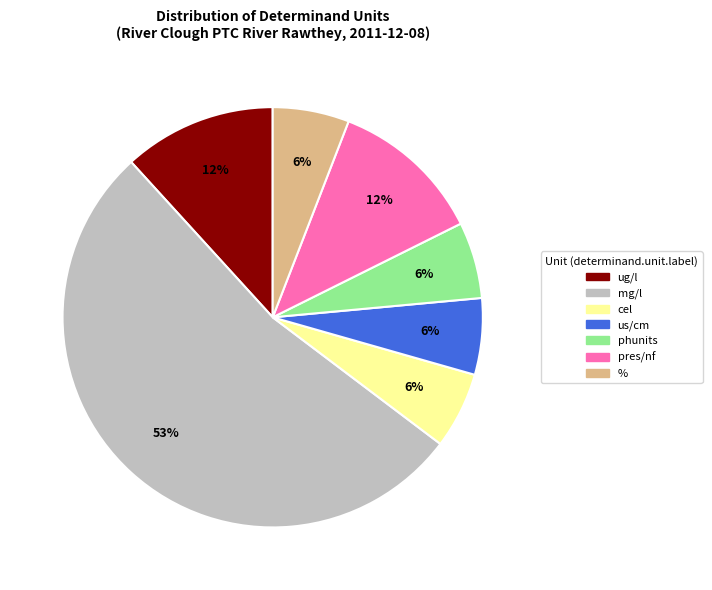

Is the sum of pres/nf and us/cm greater than half?

No